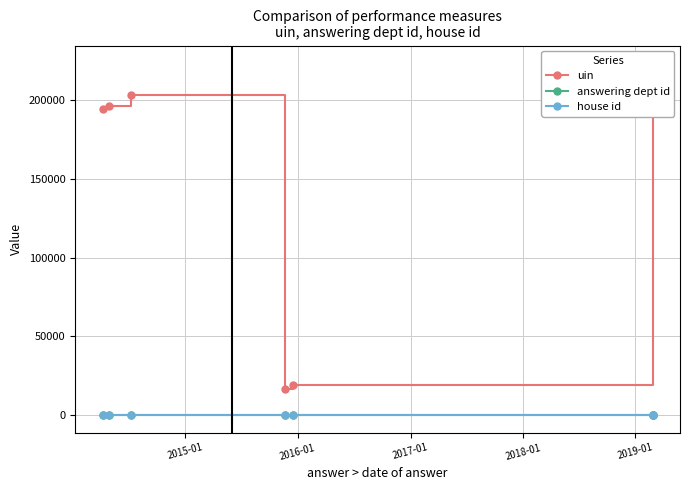

How many lines are shown in the chart?

3